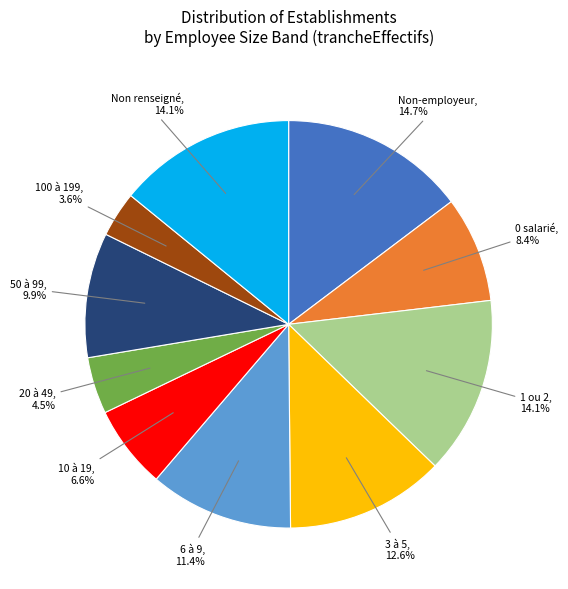

To the nearest percent, what is the average slice percentage?

10%